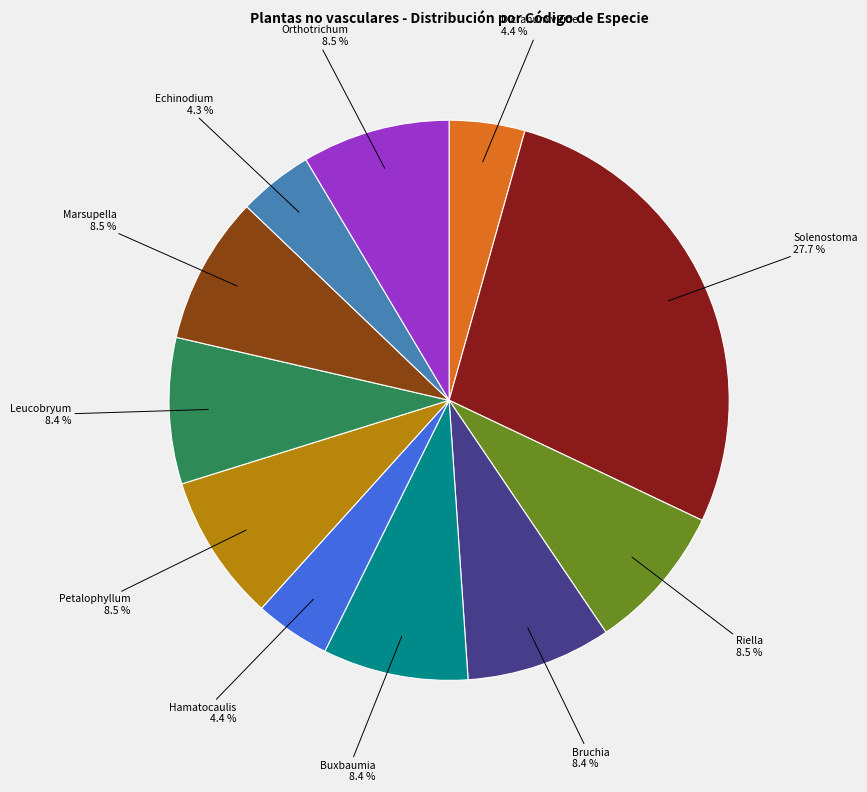

Is there any slice that represents more than half of the pie?

No